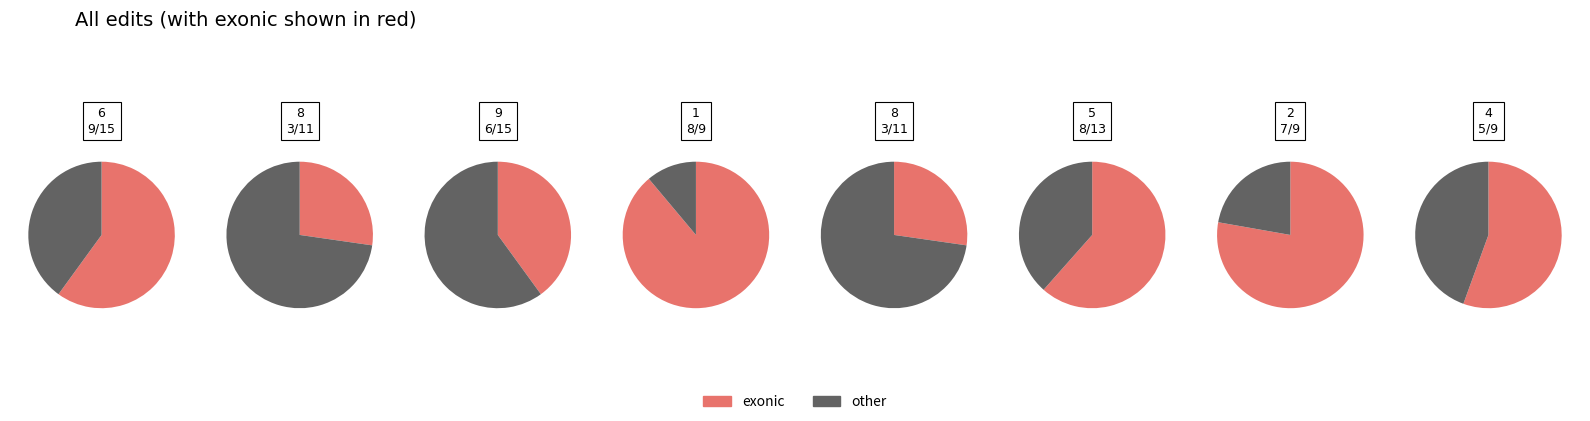

Is it true that 3 is 1% of the pie?

False